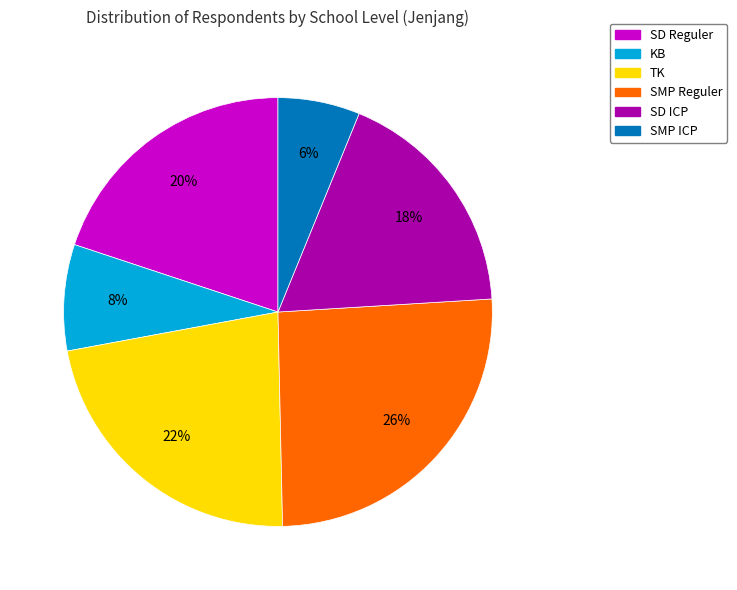

How many slices are in this pie chart?

6